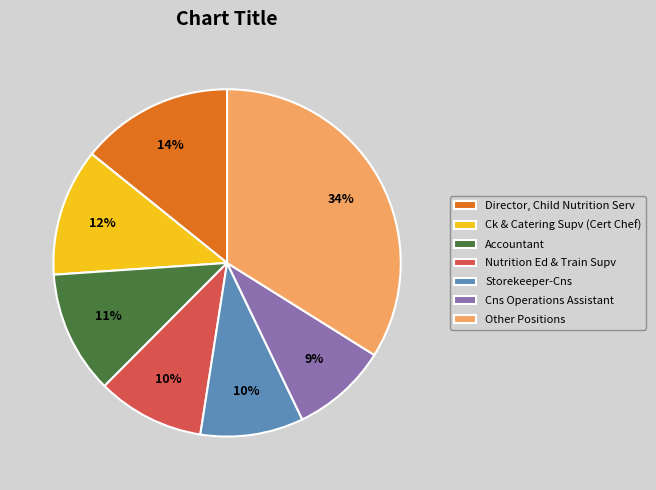

What is the smallest slice in the pie chart?

Cns Operations Assistant